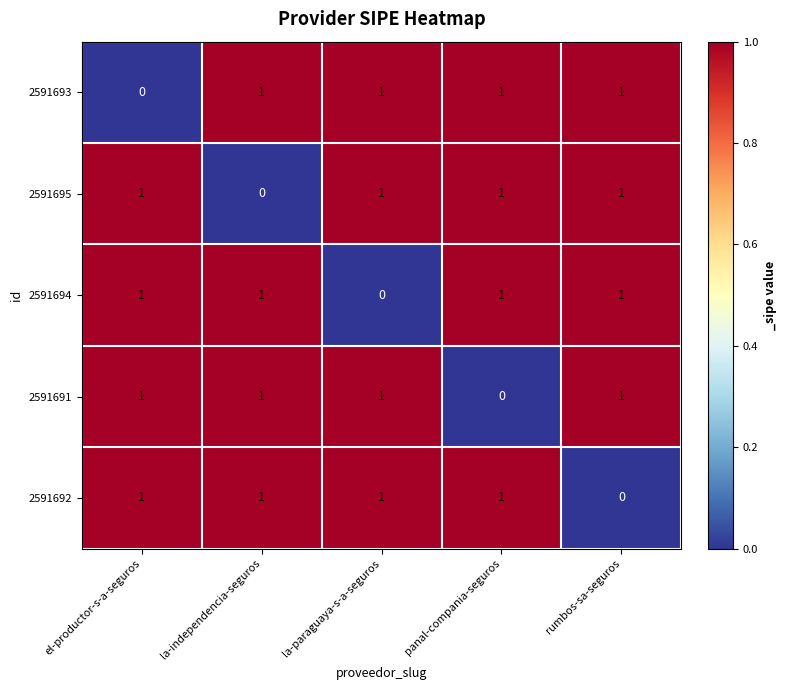

Reading right to left, extract all data points from this chart.

2591693: 1	1	1	1	0
2591695: 1	1	1	0	1
2591694: 1	1	0	1	1
2591691: 1	0	1	1	1
2591692: 0	1	1	1	1